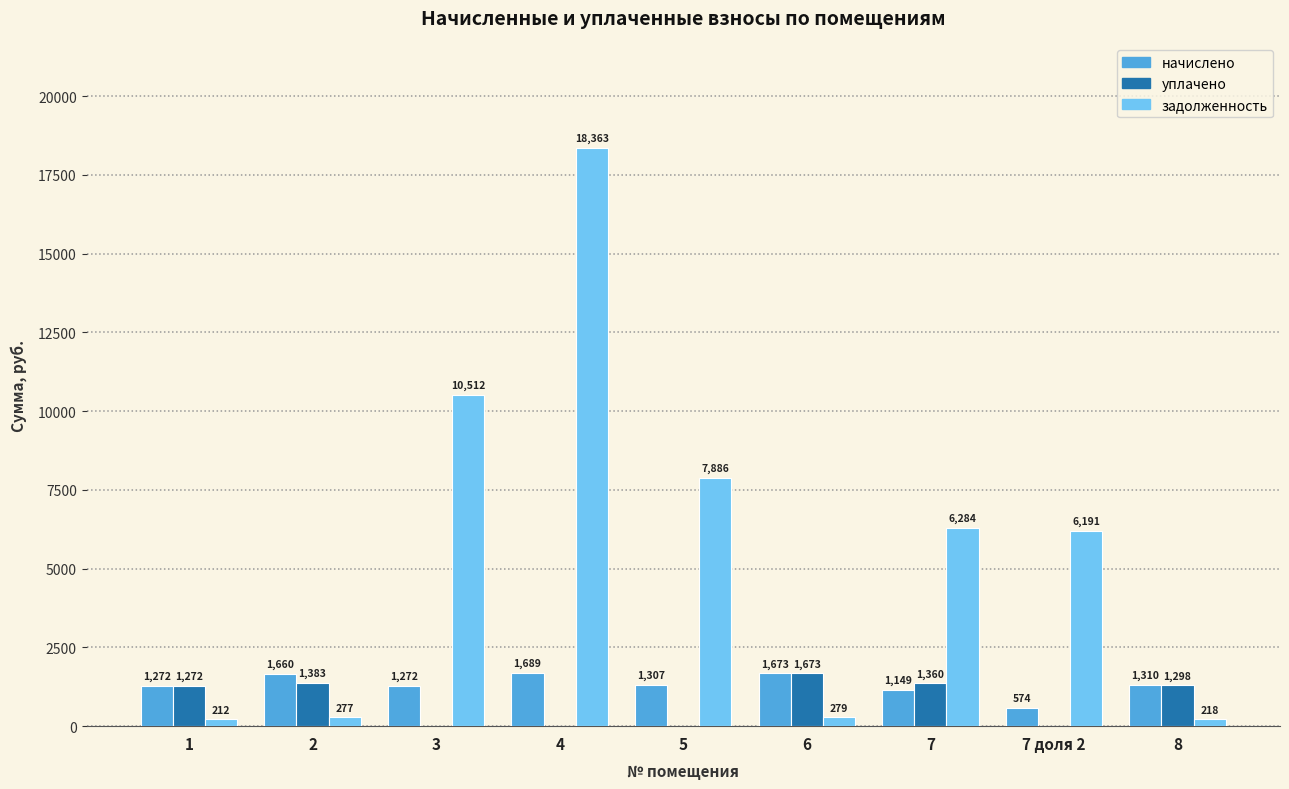

What is the approximate value of начислено at 7 доля 2?

574.3